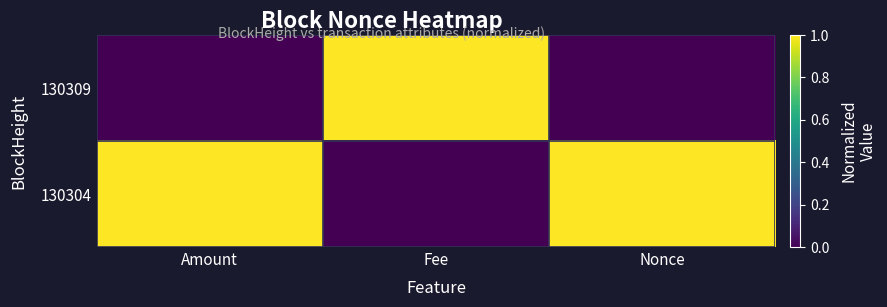

Rank the series at Amount from lowest to highest value.

130309, 130304